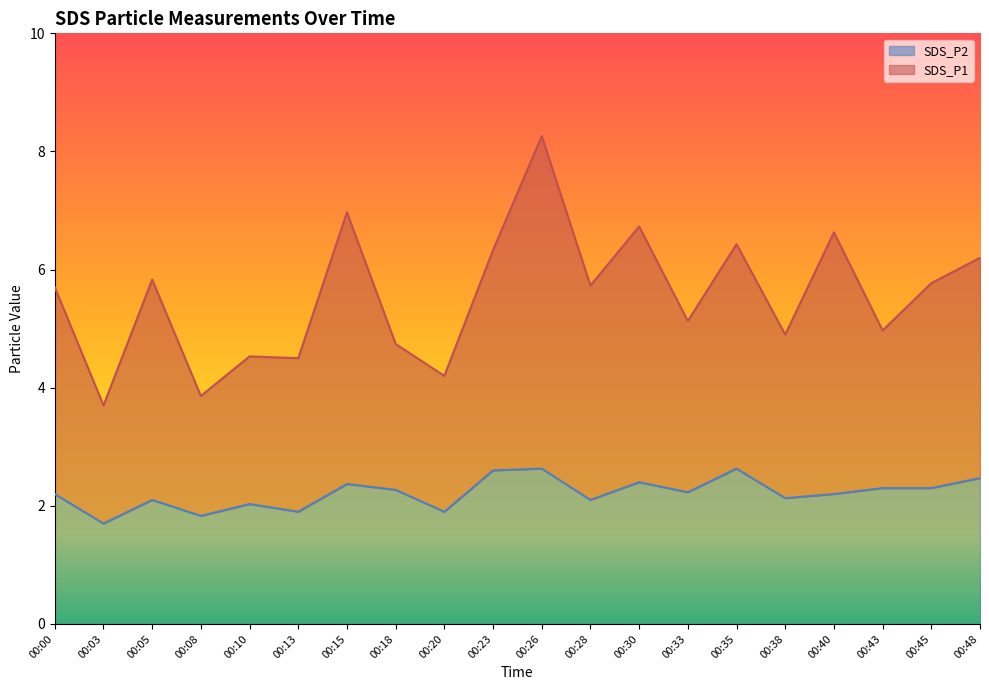

True or false: SDS_P1 and SDS_P2 cross at least once.

False